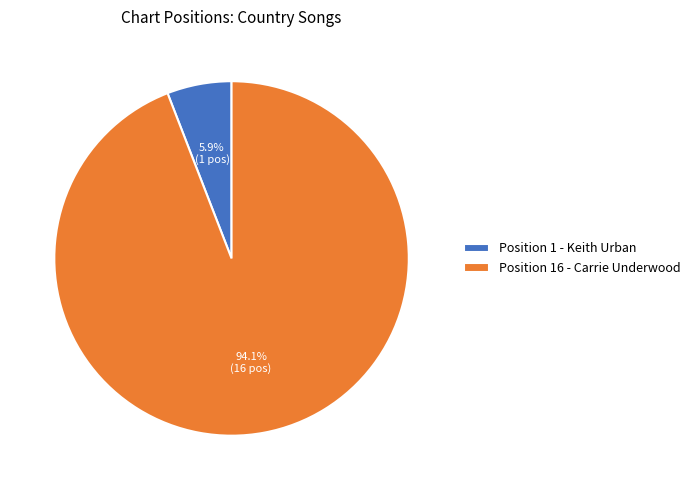

Which has a higher value, Position 16 - Carrie Underwood or Position 1 - Keith Urban?

Position 16 - Carrie Underwood